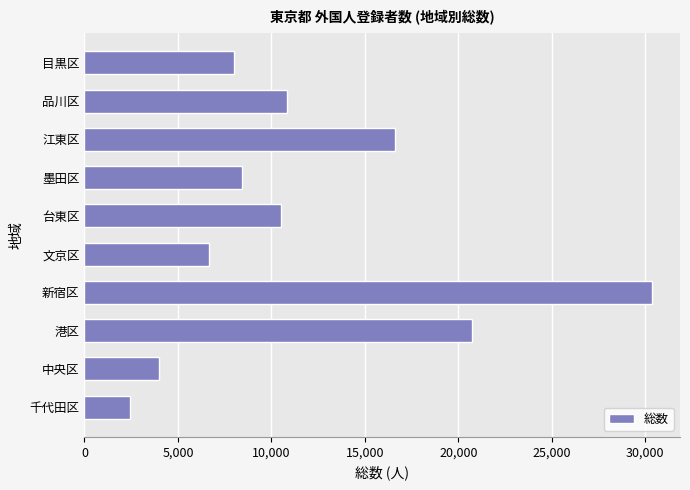

Rank the categories by value from lowest to highest.

千代田区, 中央区, 文京区, 目黒区, 墨田区, 台東区, 品川区, 江東区, 港区, 新宿区